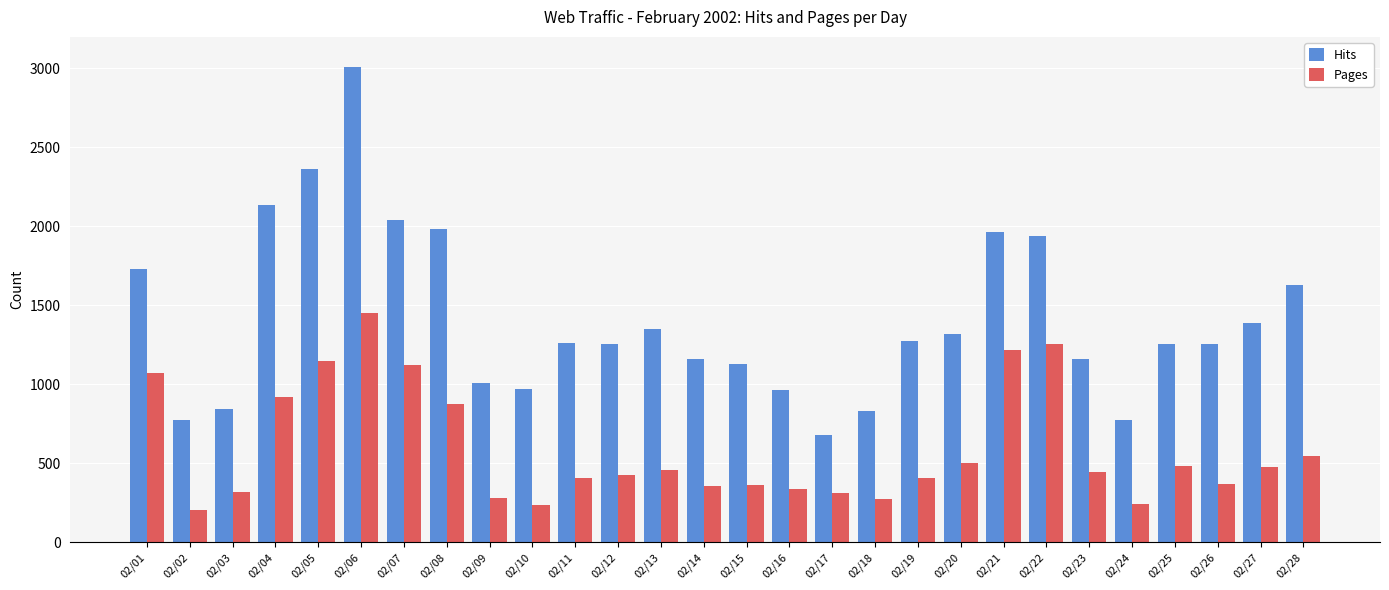

What is the smallest value displayed?

204